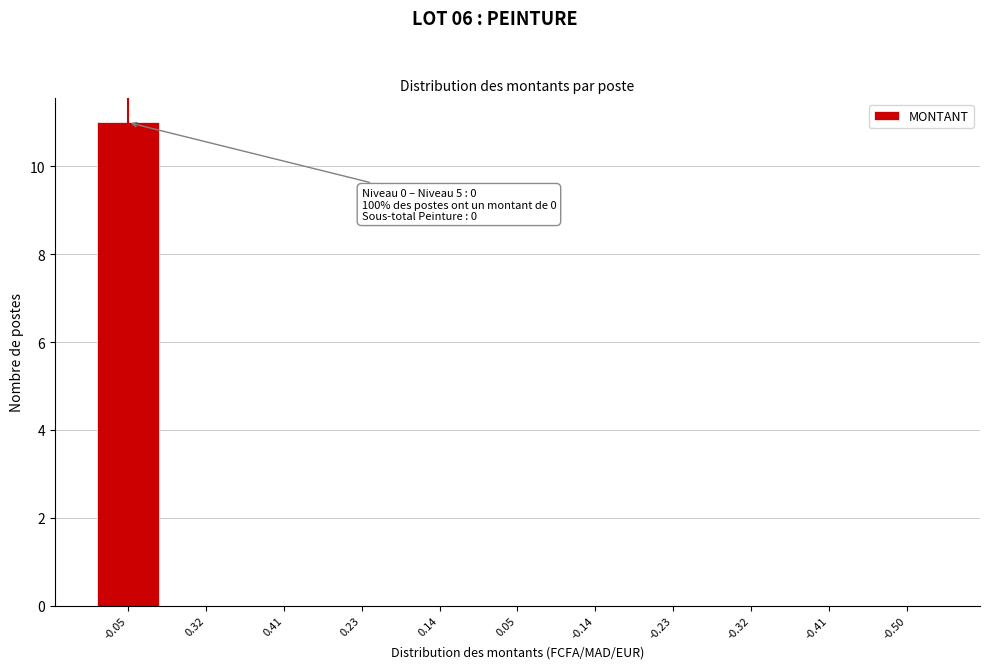

Reading left to right, what are all the values shown in this chart?

-0.05=11	0.32=0	0.41=0	0.23=0	0.14=0	0.05=0	-0.14=0	-0.23=0	-0.32=0	-0.41=0	-0.50=0